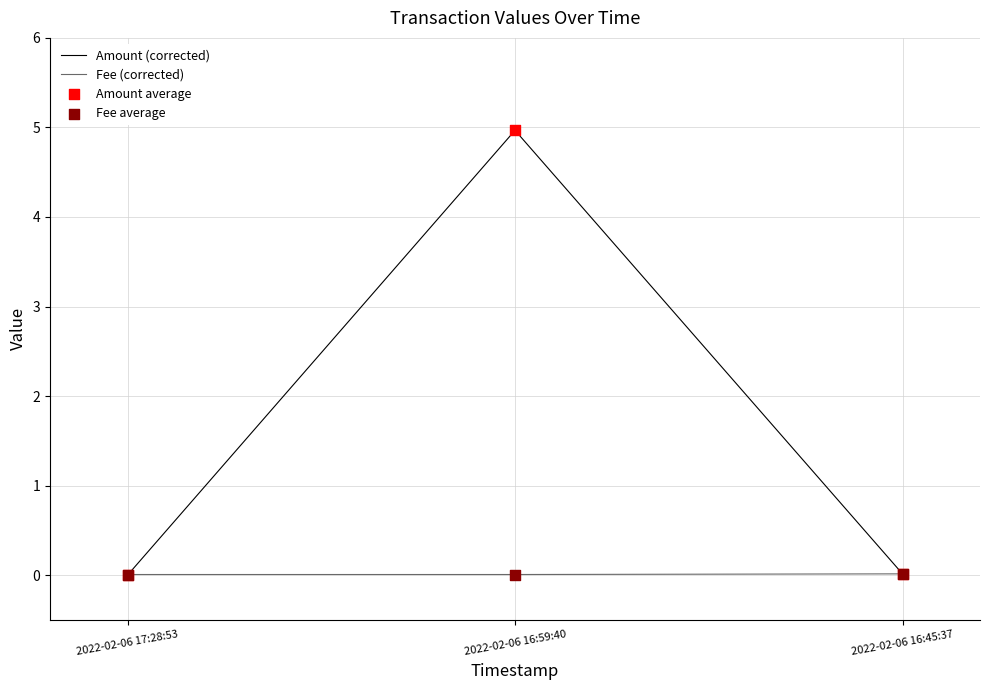

At which category is the sum across all series the highest?

2022-02-06 16:59:40